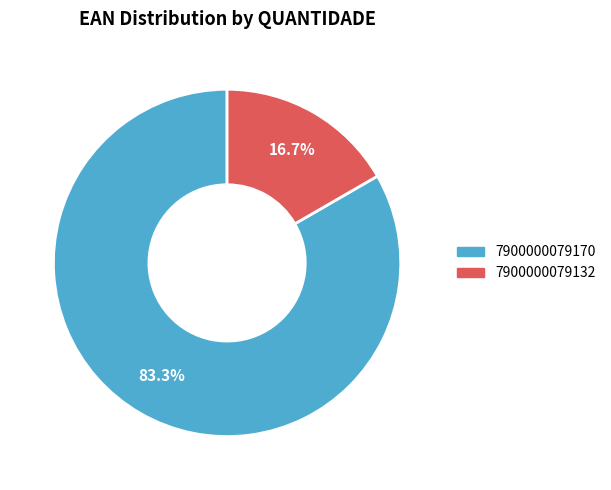

Does any single category account for the majority?

Yes